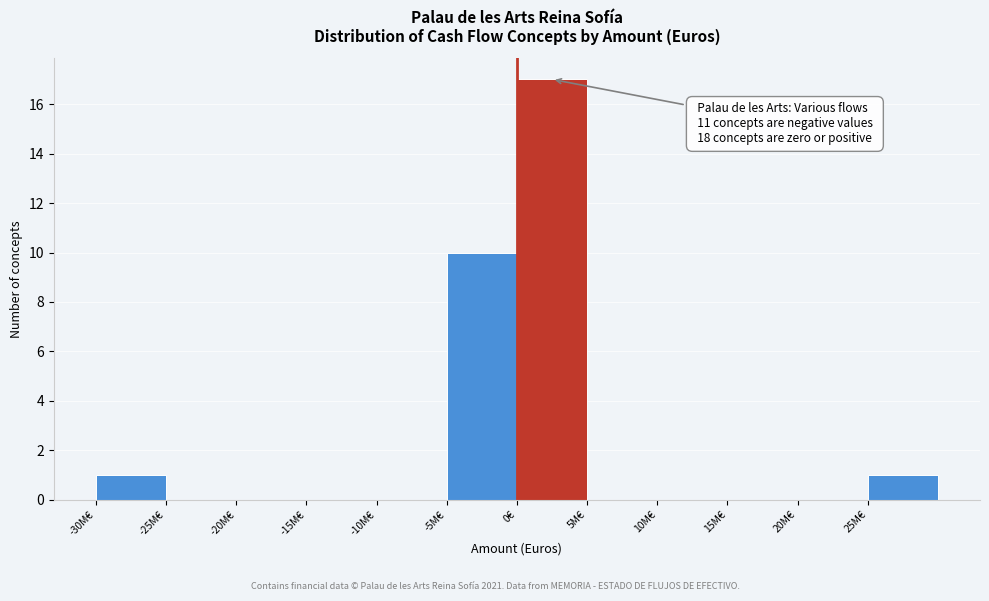

Reading left to right, what are all the values shown in this chart?

-30M€=1	-25M€=0	-20M€=0	-15M€=0	-10M€=0	-5M€=10	0€=17	5M€=0	10M€=0	15M€=0	20M€=0	25M€=1